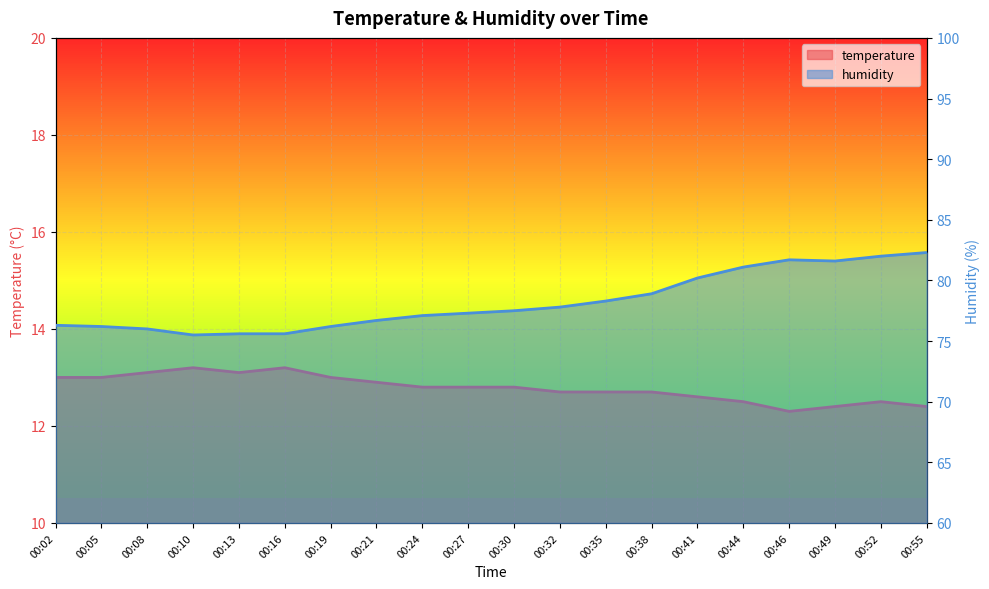

At which label does humidity first exceed 77?

00:24